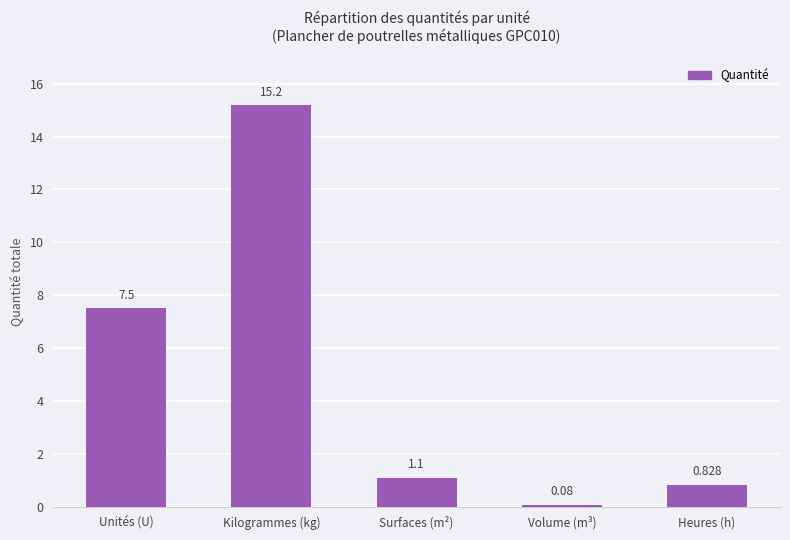

Are the bars horizontal?

No